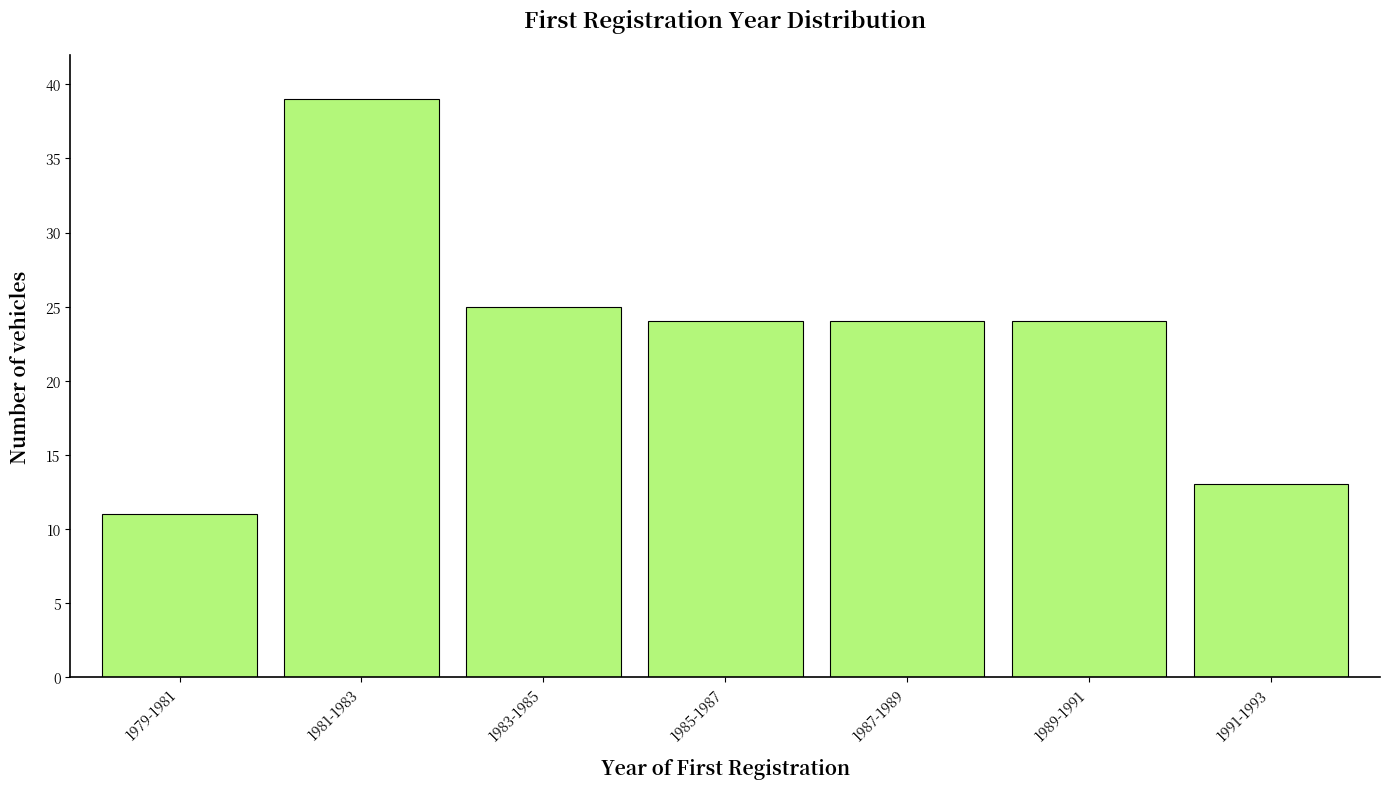

Reading left to right, extract all data points from this chart.

11	39	25	24	24	24	13